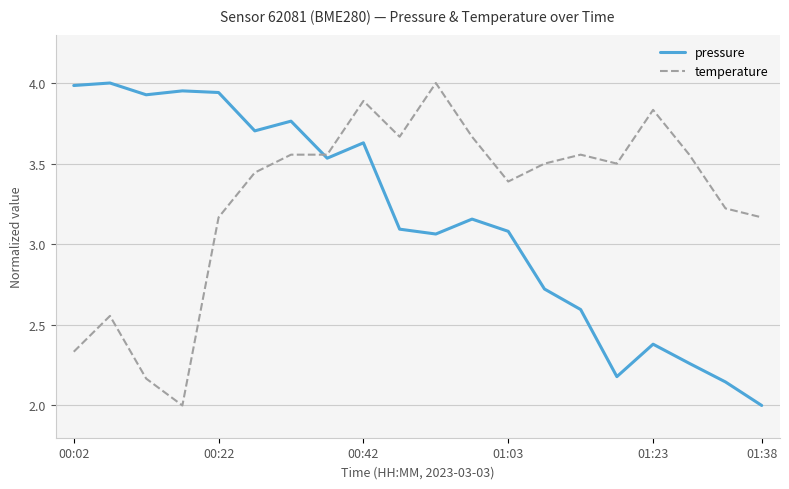

Which series has the largest total across all categories?

temperature